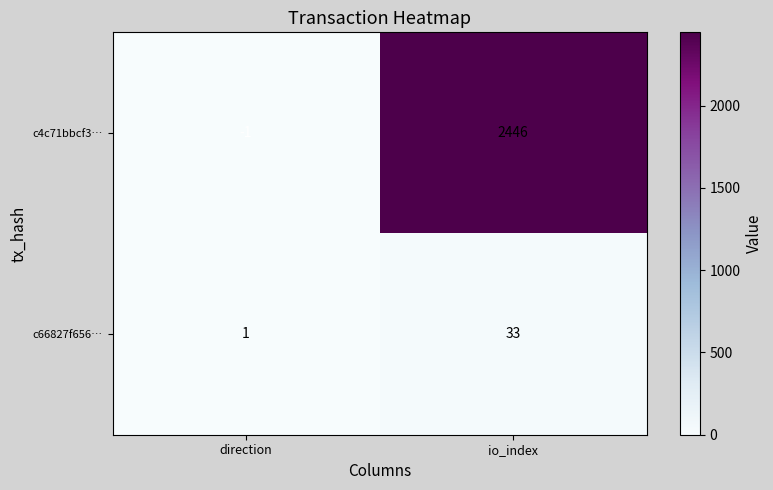

At direction, list the series in order from smallest to largest.

c4c71bbcf3…, c66827f656…